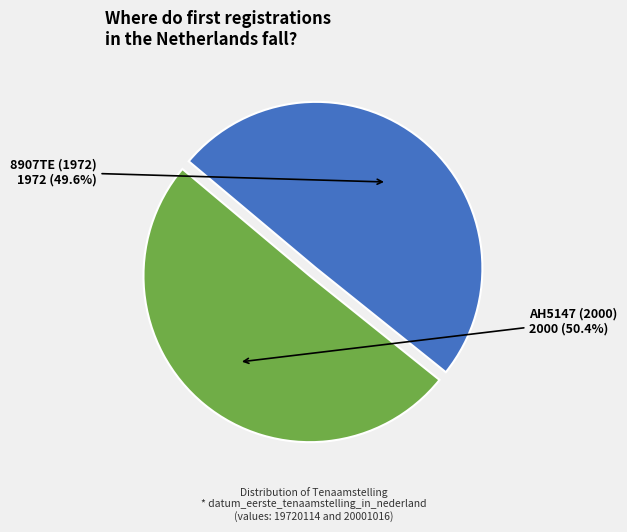

Is there any slice that represents more than half of the pie?

Yes